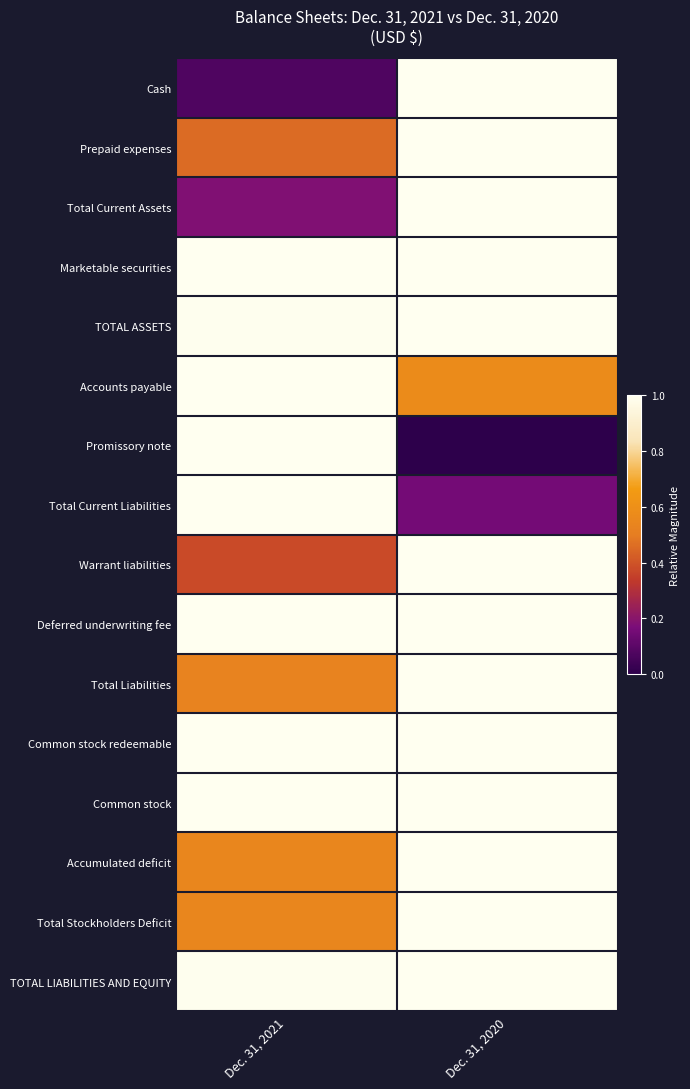

Reading right to left, transcribe all the data shown in this chart.

Cash: Dec. 31, 2020=1.0	Dec. 31, 2021=0.1
Prepaid expenses: Dec. 31, 2020=1.0	Dec. 31, 2021=0.5
Total Current Assets: Dec. 31, 2020=1.0	Dec. 31, 2021=0.2
Marketable securities: Dec. 31, 2020=1.0	Dec. 31, 2021=1.0
TOTAL ASSETS: Dec. 31, 2020=1.0	Dec. 31, 2021=1.0
Accounts payable: Dec. 31, 2020=0.6	Dec. 31, 2021=1.0
Promissory note: Dec. 31, 2020=0.0	Dec. 31, 2021=1.0
Total Current Liabilities: Dec. 31, 2020=0.2	Dec. 31, 2021=1.0
Warrant liabilities: Dec. 31, 2020=1.0	Dec. 31, 2021=0.4
Deferred underwriting fee: Dec. 31, 2020=1.0	Dec. 31, 2021=1.0
Total Liabilities: Dec. 31, 2020=1.0	Dec. 31, 2021=0.5
Common stock redeemable: Dec. 31, 2020=1.0	Dec. 31, 2021=1.0
Common stock: Dec. 31, 2020=1.0	Dec. 31, 2021=1.0
Accumulated deficit: Dec. 31, 2020=1.0	Dec. 31, 2021=0.6
Total Stockholders Deficit: Dec. 31, 2020=1.0	Dec. 31, 2021=0.6
TOTAL LIABILITIES AND EQUITY: Dec. 31, 2020=1.0	Dec. 31, 2021=1.0